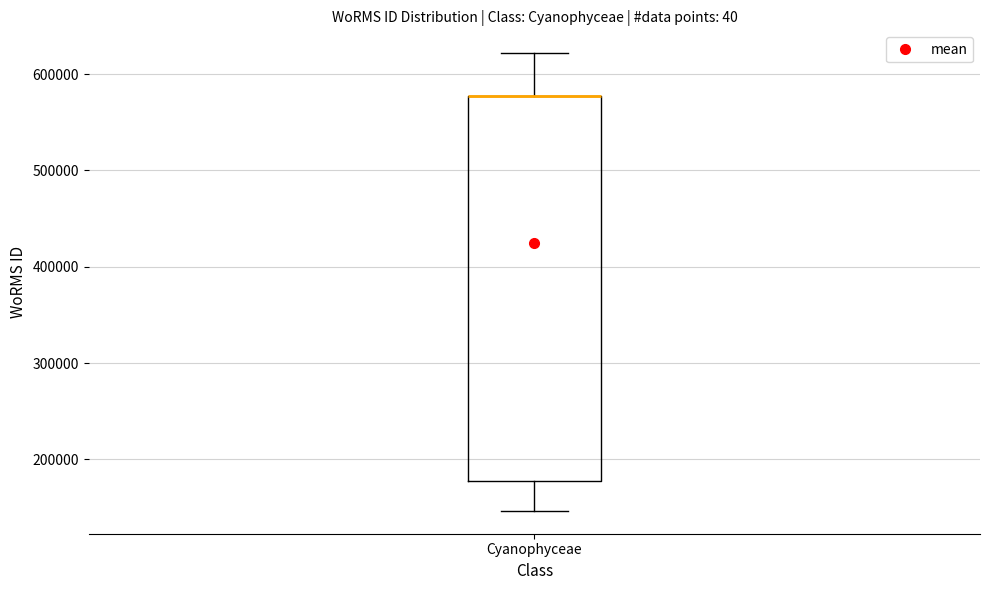

Transcribe this box plot: give where the median line is, the range the box spans, and where the two whiskers end, as read against the y-axis. The values are not printed on the chart, so give them approximately, as read against the axis.

median 580000 (drawn on the box's upper edge), box 180000 to 580000, whiskers 150000 to 620000